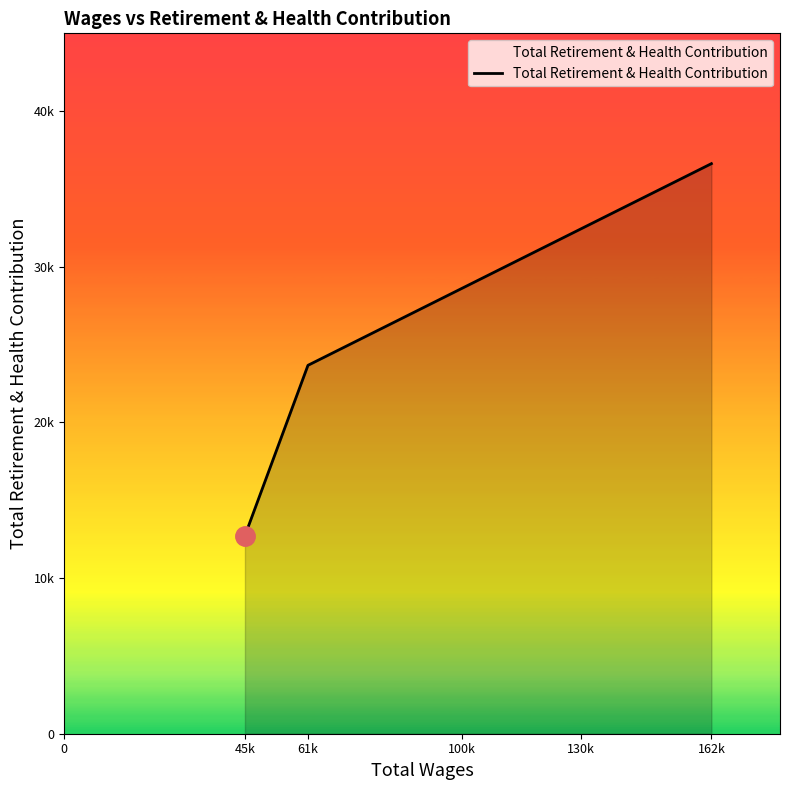

Reading left to right, extract all data points from this chart.

12726	23670	36627